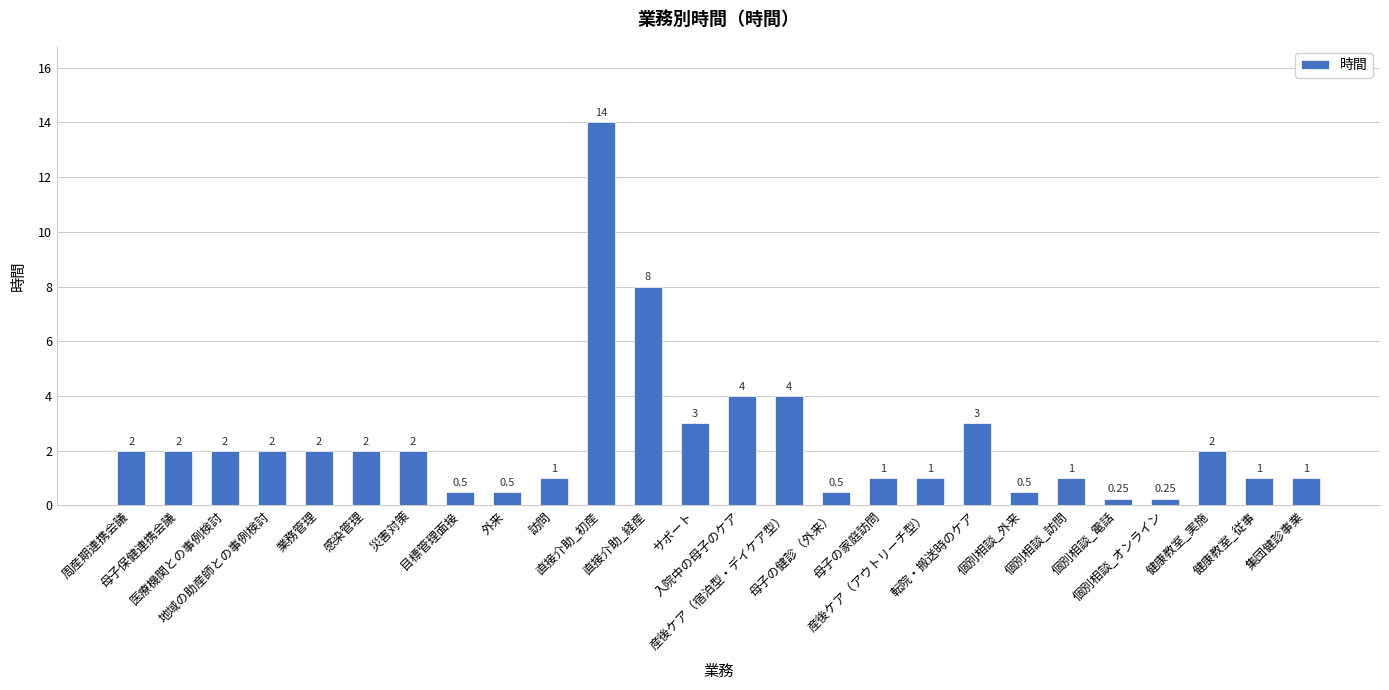

What is the greatest value displayed?

14.0